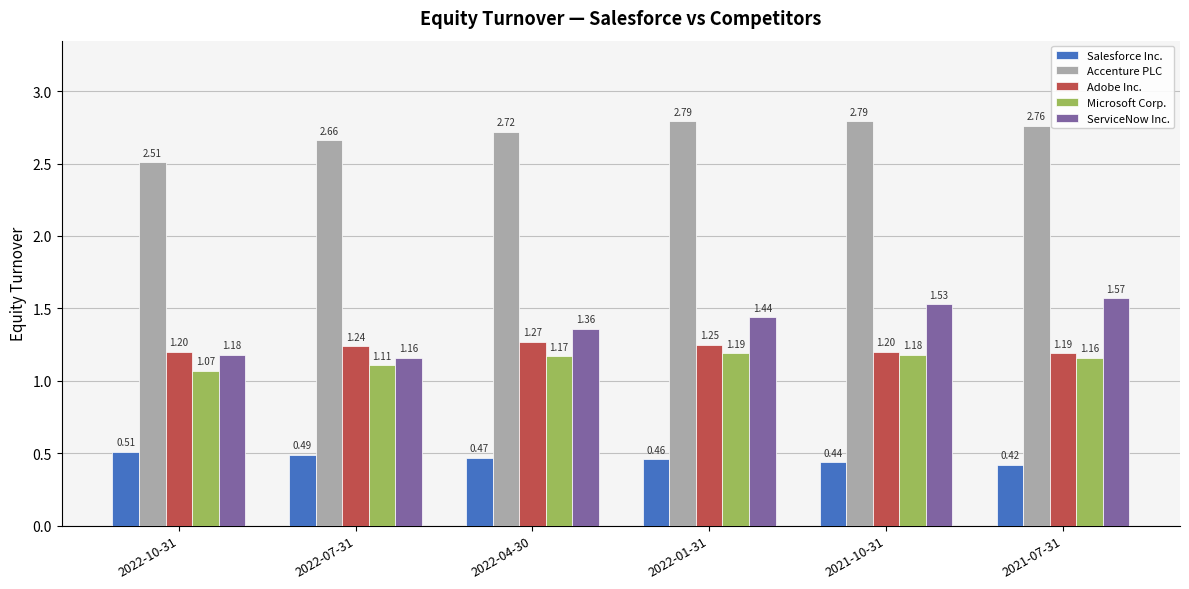

Rank the categories by Microsoft Corp. value from highest to lowest.

2022-01-31, 2021-10-31, 2022-04-30, 2021-07-31, 2022-07-31, 2022-10-31